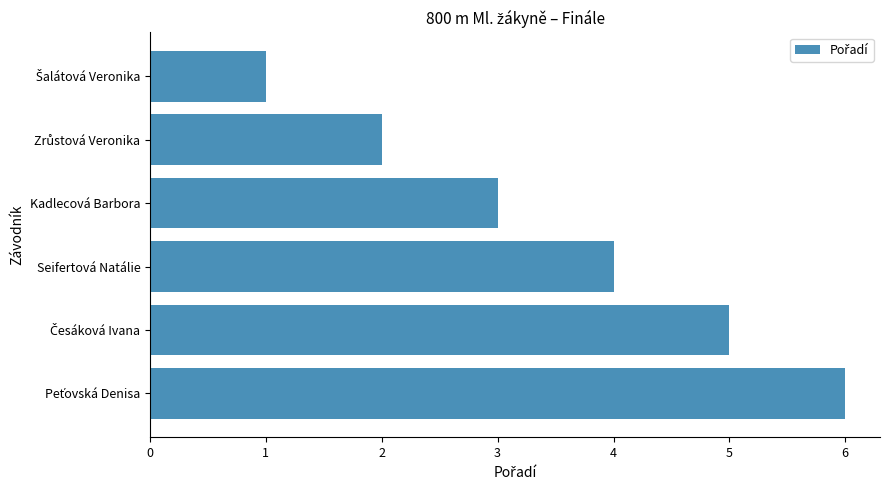

Where is the data nearest to the value 3?

Kadlecová Barbora